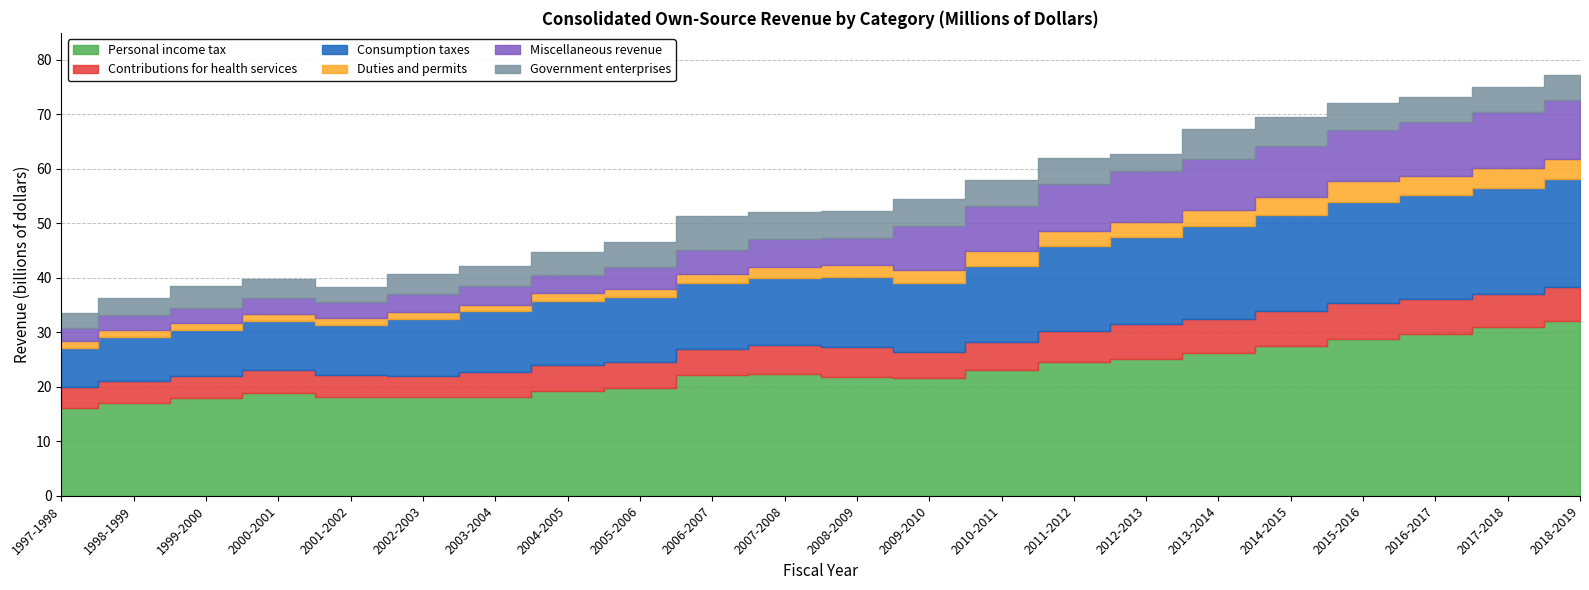

Which series has the widest spread of values?

Personal income tax